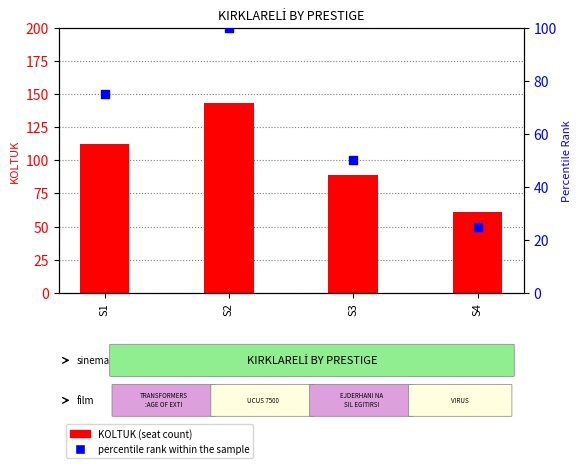

Which series has the largest total across all categories?

KOLTUK (seat count)